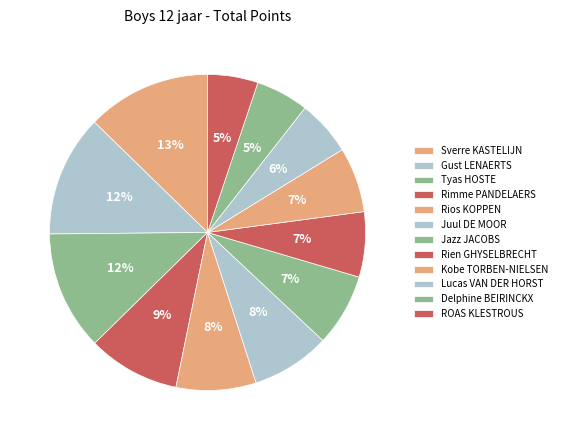

How many segments does this pie chart have?

12